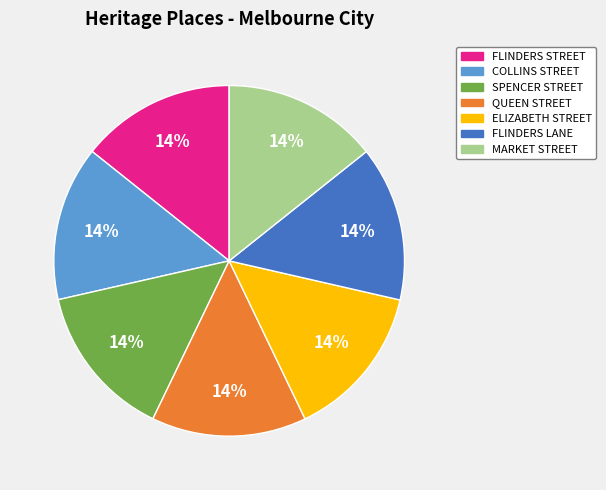

Is the sum of COLLINS STREET and ELIZABETH STREET greater than half?

No